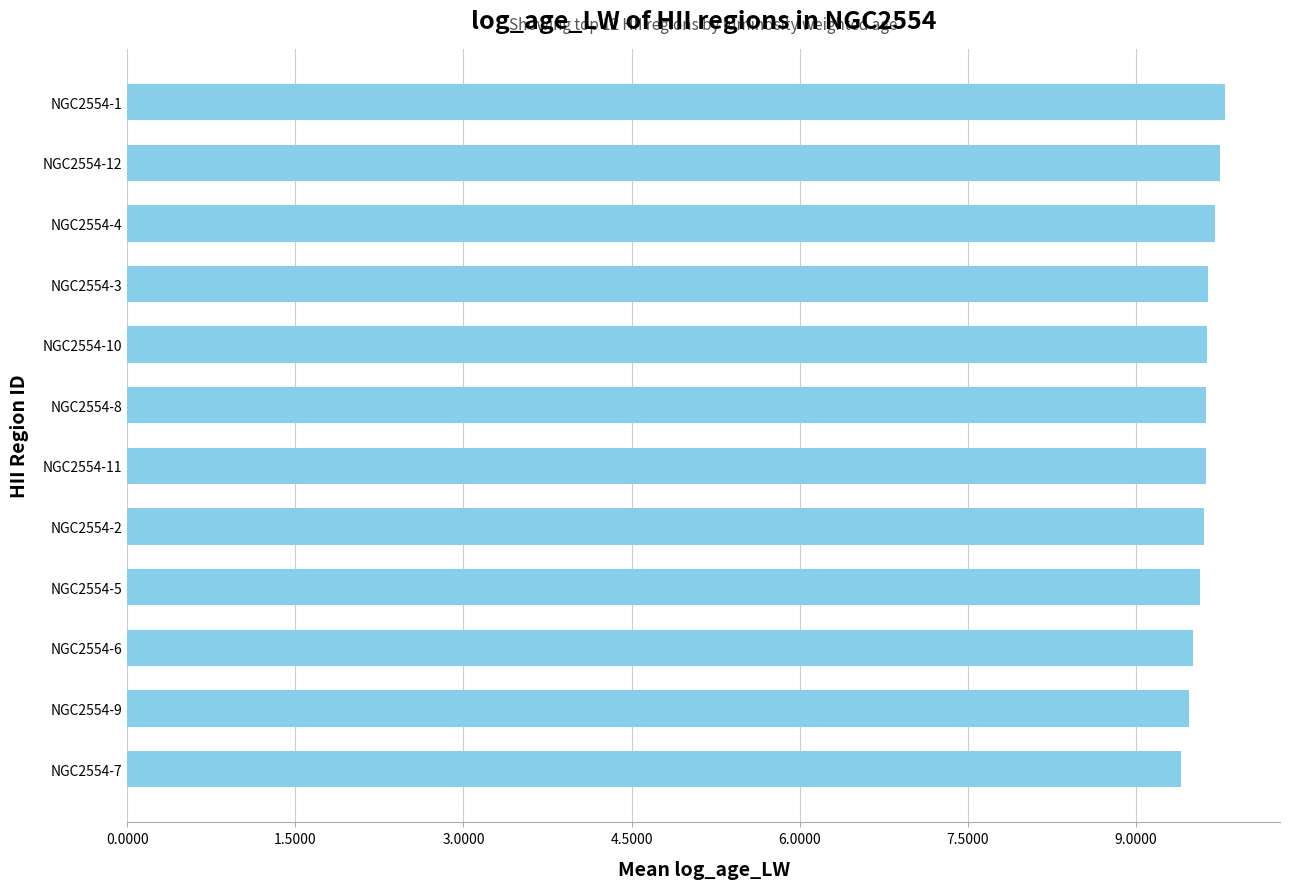

Reading bottom to top, what are all the values shown in this chart?

NGC2554-7=9.4	NGC2554-9=9.5	NGC2554-6=9.5	NGC2554-5=9.6	NGC2554-2=9.6	NGC2554-11=9.6	NGC2554-8=9.6	NGC2554-10=9.6	NGC2554-3=9.6	NGC2554-4=9.7	NGC2554-12=9.8	NGC2554-1=9.8